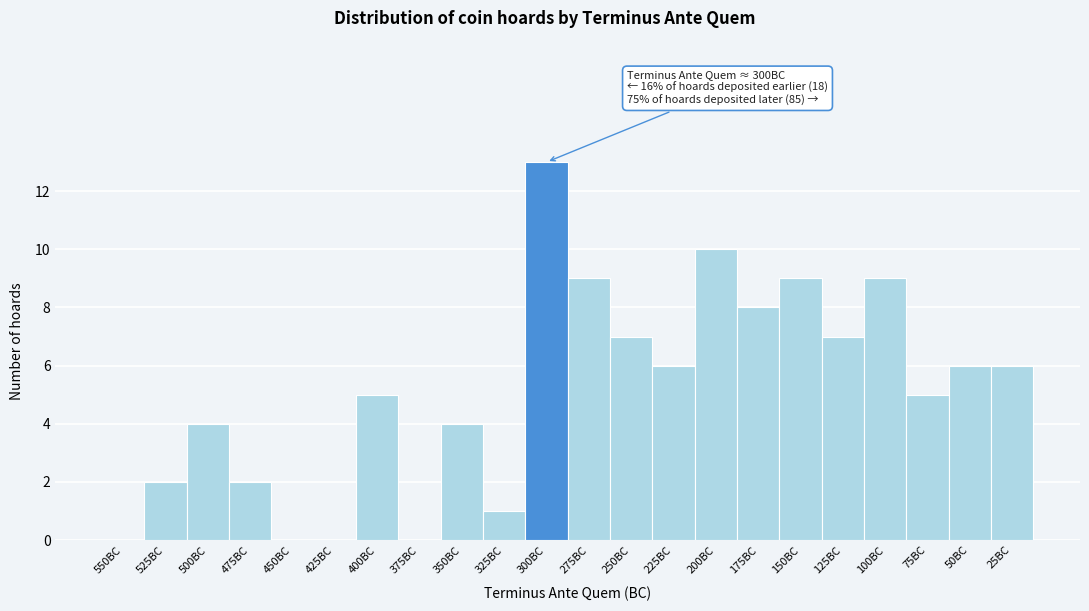

Reading left to right, extract all data points from this chart.

550BC=0	525BC=2	500BC=4	475BC=2	450BC=0	425BC=0	400BC=5	375BC=0	350BC=4	325BC=1	300BC=13	275BC=9	250BC=7	225BC=6	200BC=10	175BC=8	150BC=9	125BC=7	100BC=9	75BC=5	50BC=6	25BC=6